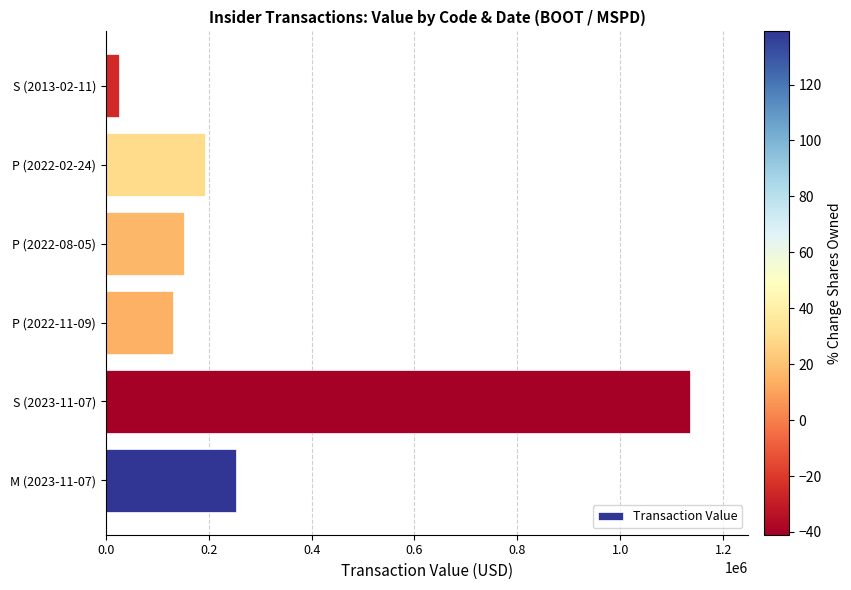

Reading bottom to top, transcribe all the data shown in this chart.

M (2023-11-07)=252668	S (2023-11-07)=1135294	P (2022-11-09)=130838	P (2022-08-05)=152083	P (2022-02-24)=192500	S (2013-02-11)=26631